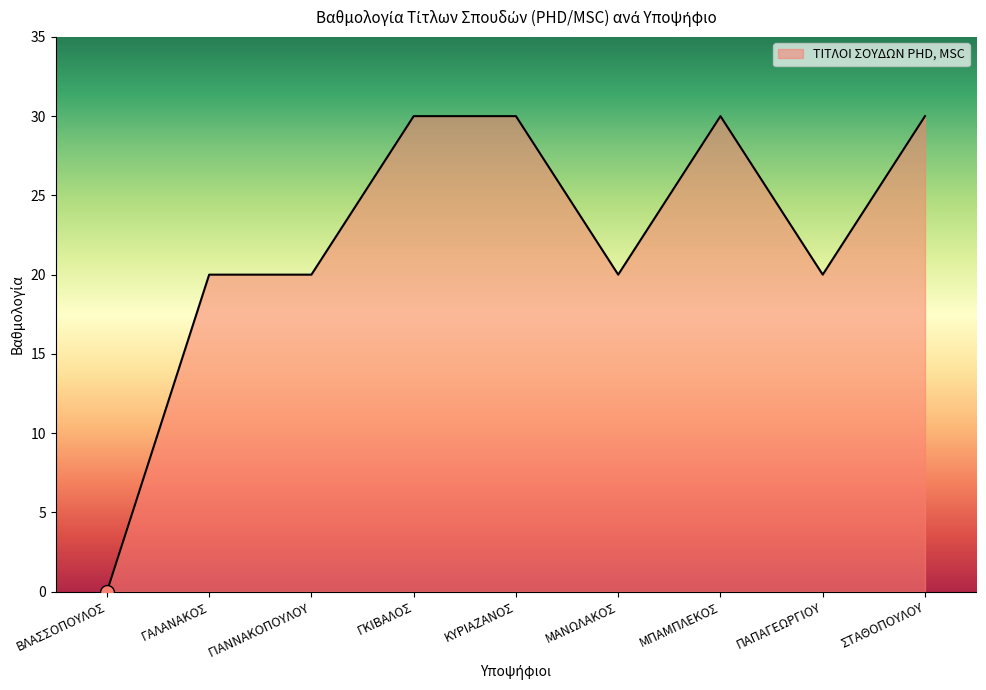

Reading left to right, list all the values displayed in this chart.

ΒΛΑΣΣΟΠΟΥΛΟΣ=0	ΓΑΛΑΝΑΚΟΣ=20	ΓΙΑΝΝΑΚΟΠΟΥΛΟΥ=20	ΓΚΙΒΑΛΟΣ=30	ΚΥΡΙΑΖΑΝΟΣ=30	ΜΑΝΩΛΑΚΟΣ=20	ΜΠΑΜΠΛΕΚΟΣ=30	ΠΑΠΑΓΕΩΡΓΙΟΥ=20	ΣΤΑΘΟΠΟΥΛΟΥ=30